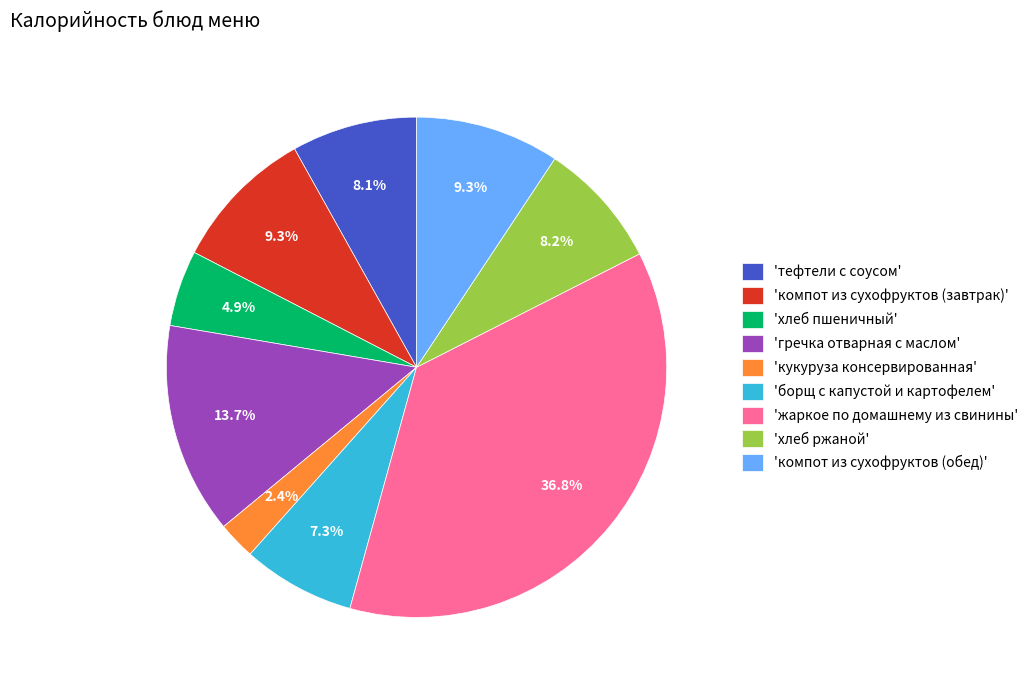

What is the largest slice in the pie chart?

'жаркое по домашнему из свинины'